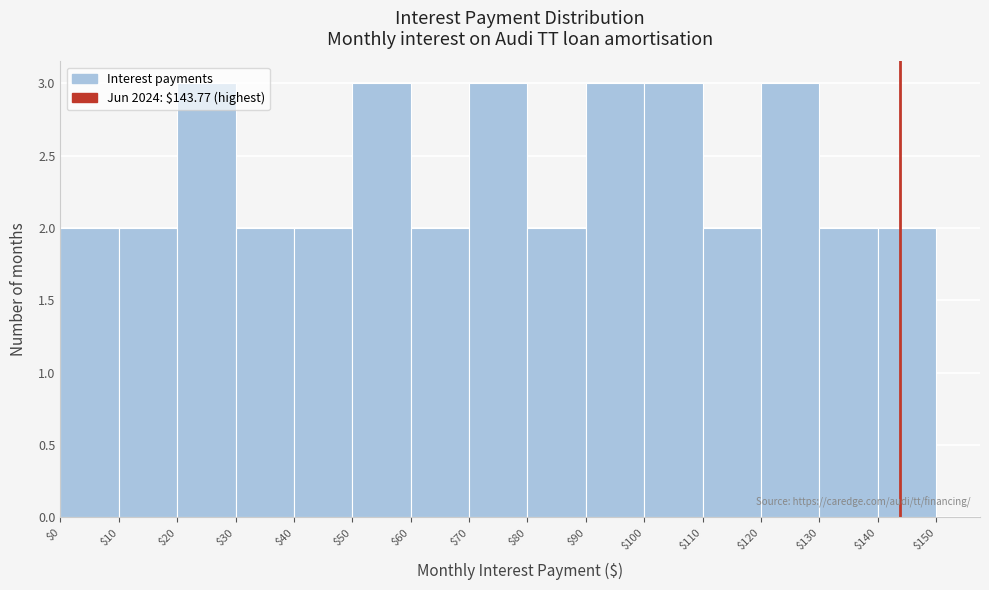

Reading left to right, transcribe this chart: for each bar, give the range it covers on the x-axis and its height. The values are not printed on the chart, so give them approximately, as read against the axis.

$0 to $10: 2
$10 to $20: 2
$20 to $30: 3
$30 to $40: 2
$40 to $50: 2
$50 to $60: 3
$60 to $70: 2
$70 to $80: 3
$80 to $90: 2
$90 to $100: 3
$100 to $110: 3
$110 to $120: 2
$120 to $130: 3
$130 to $140: 2
$140 to $150: 2